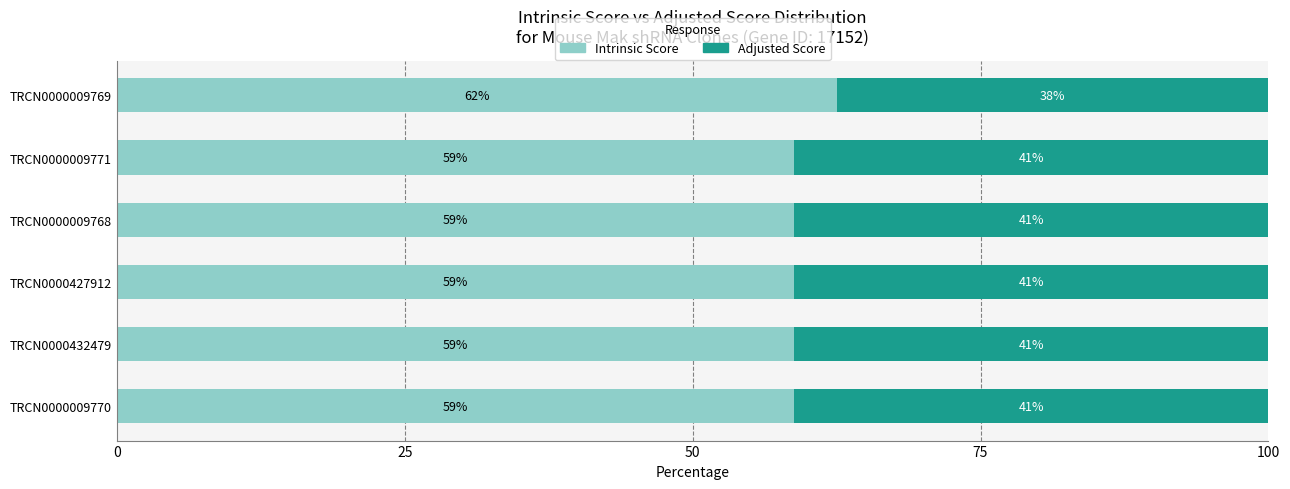

Is it true that Intrinsic Score equals 58.8 at TRCN0000427912?

True